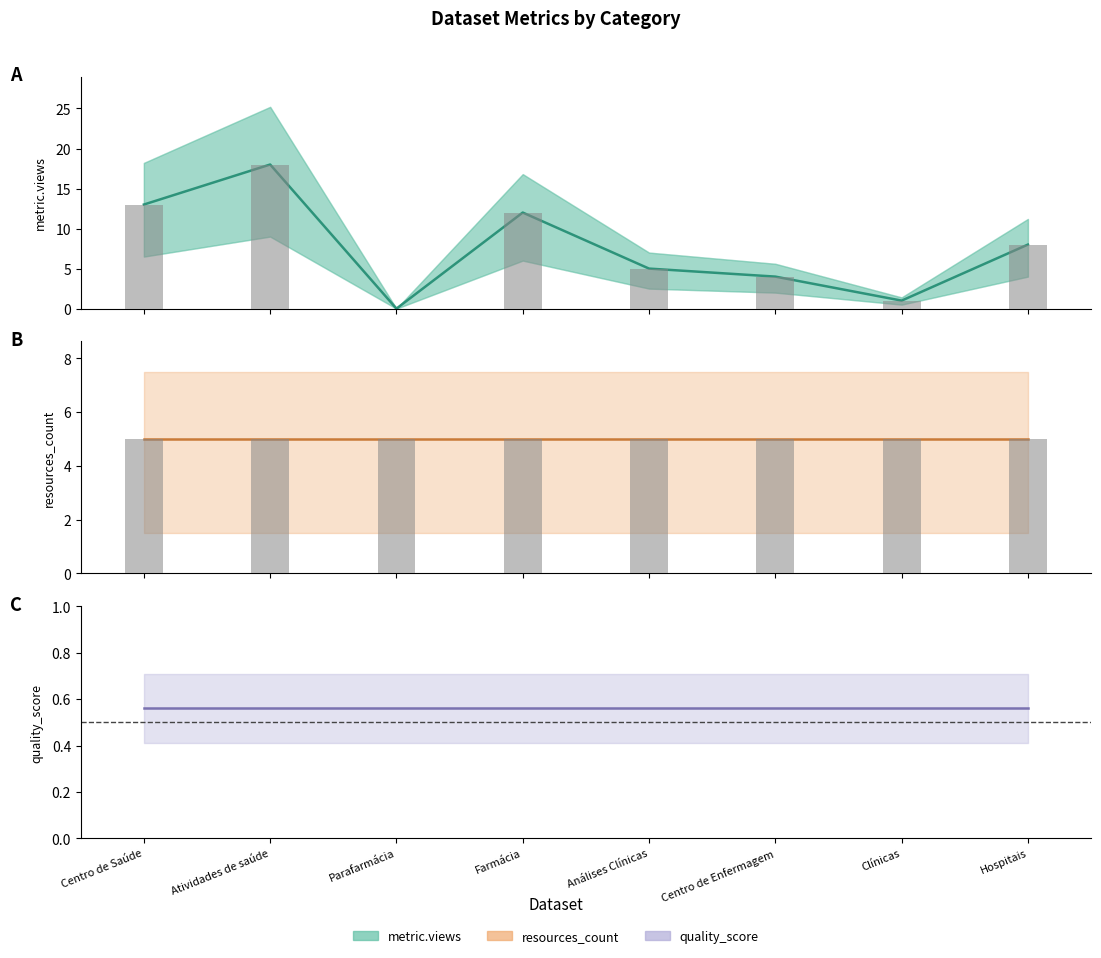

What is the spread (max minus min) of values at Análises Clínicas?

4.4